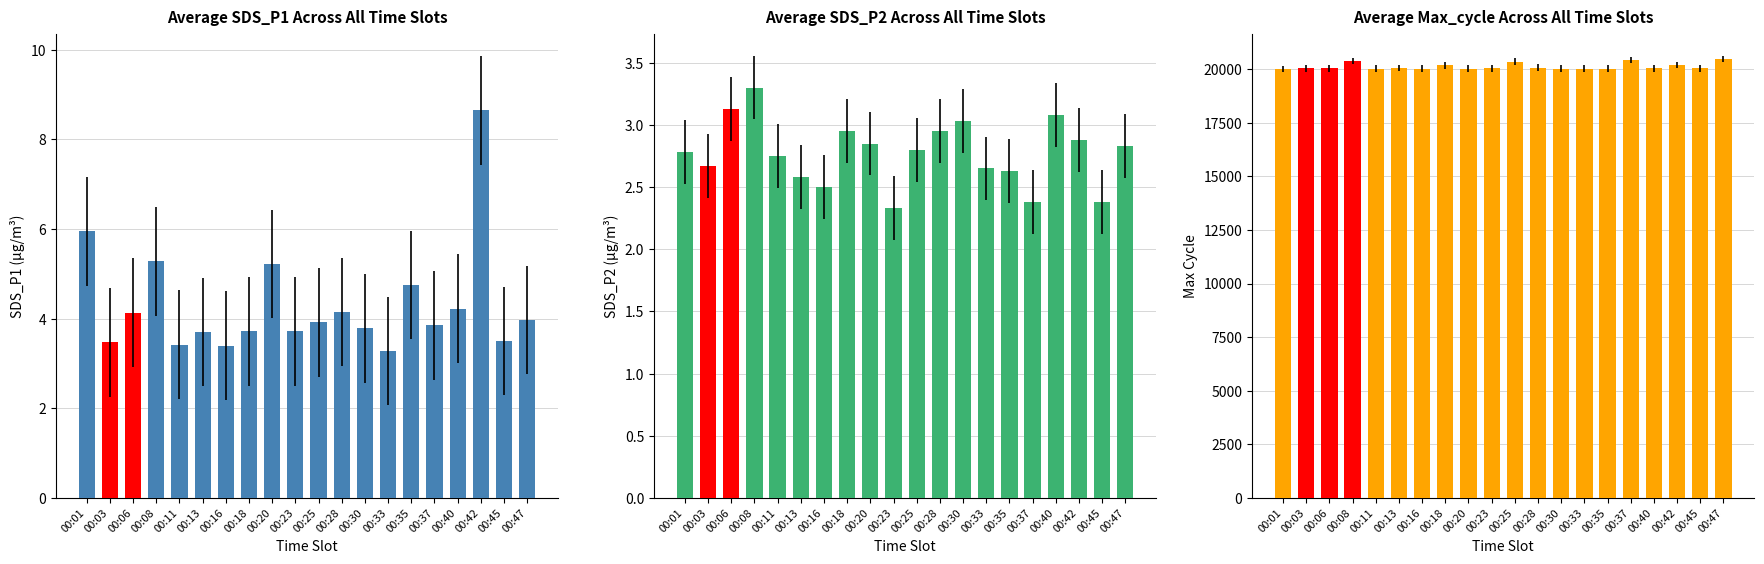

What is the value of the 1st bar from the left?

20017